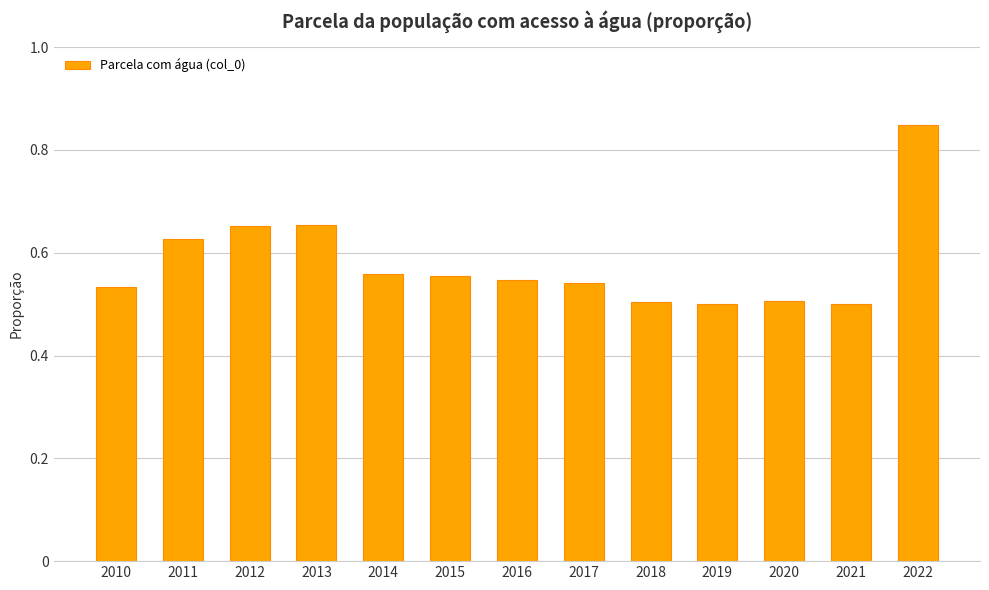

True or false: the data shows 0.7 at 2020.

False